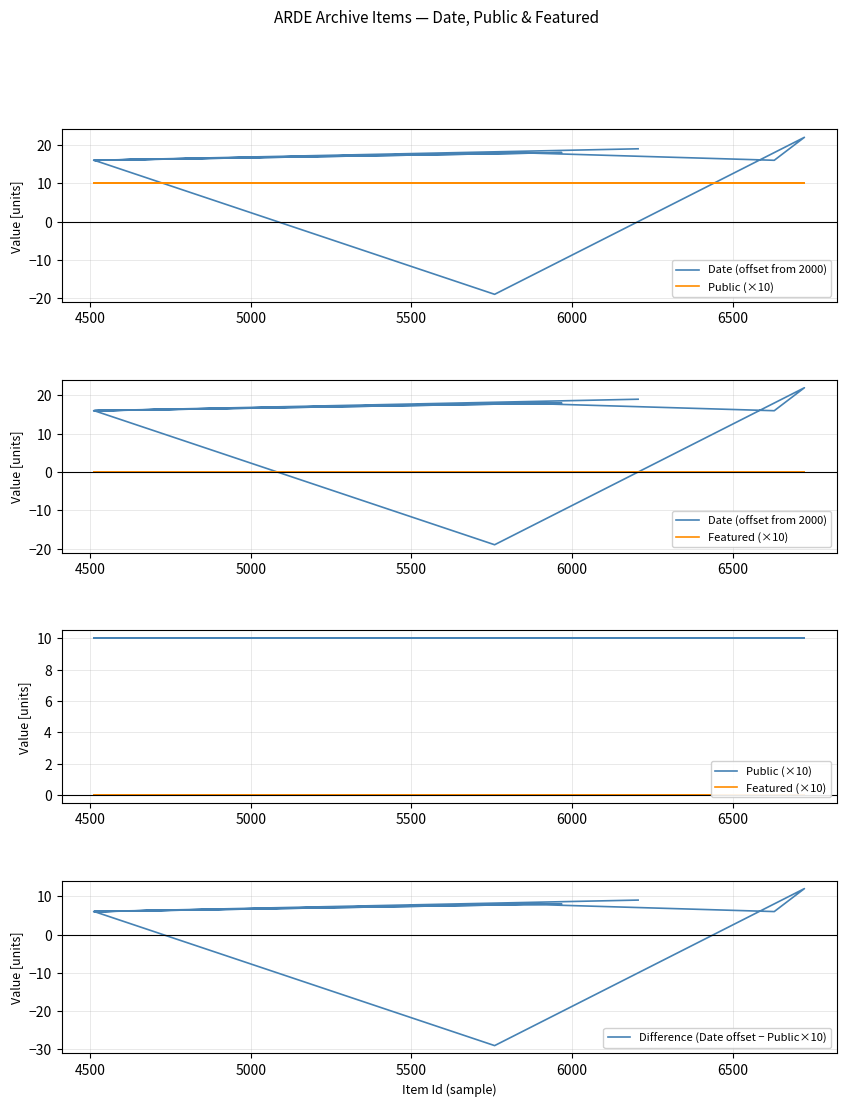

What are all the series names shown in the legend?

Date (offset from 2000), Public (×10), Featured (×10), Difference (Date offset − Public×10)